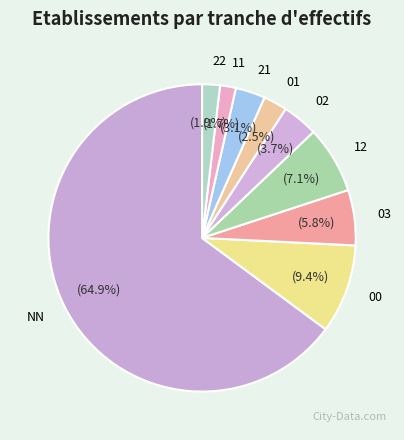

What portion of the pie excludes 02?

96.3%